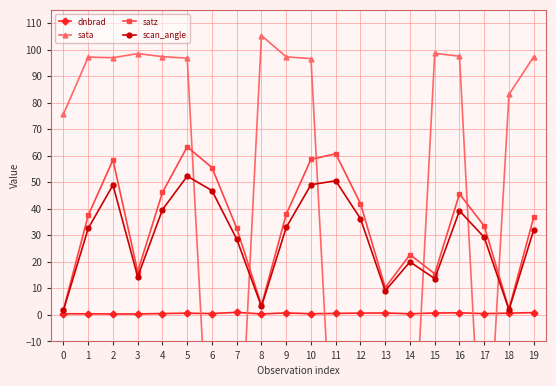

Is the value of scan_angle at 14 greater than the value of satz at 7?

No